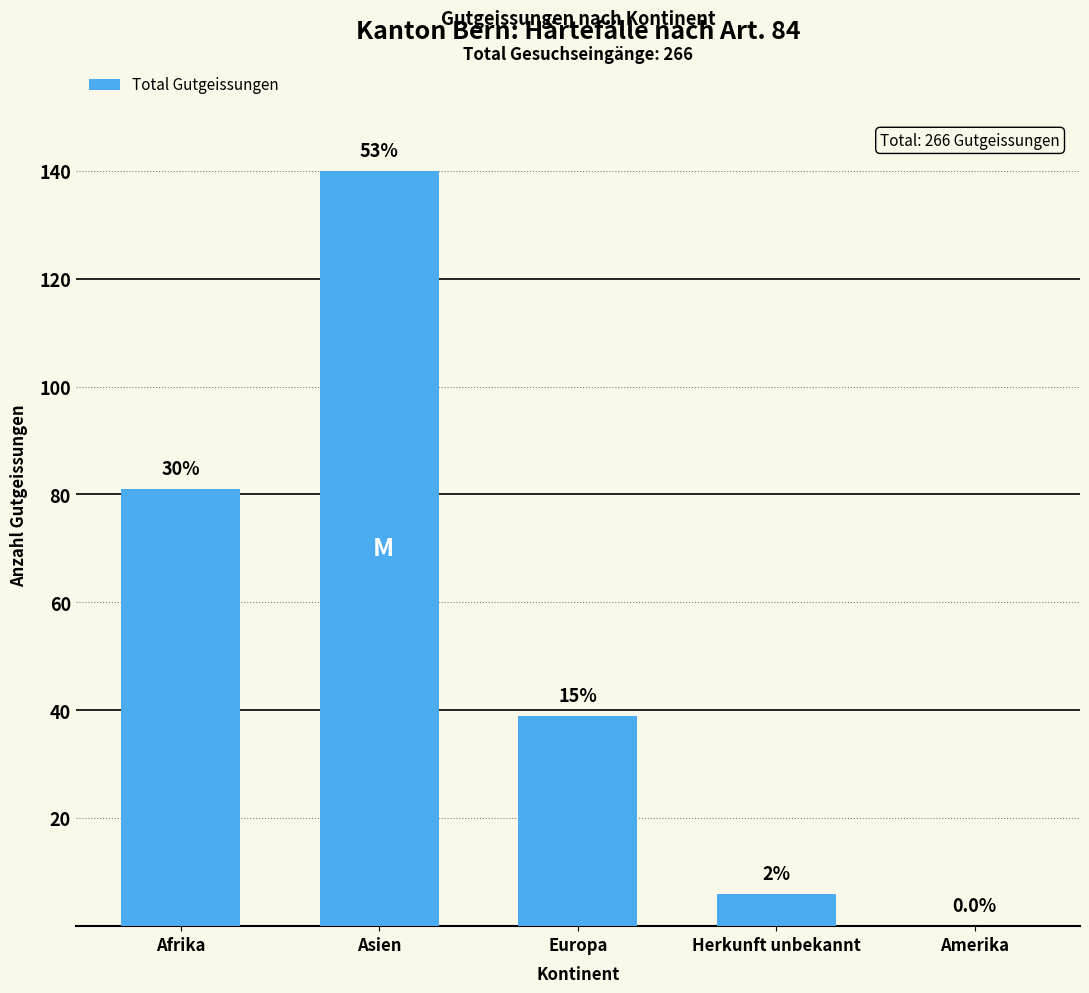

What is the ratio of the value at Europa to the value at Asien?

0.3